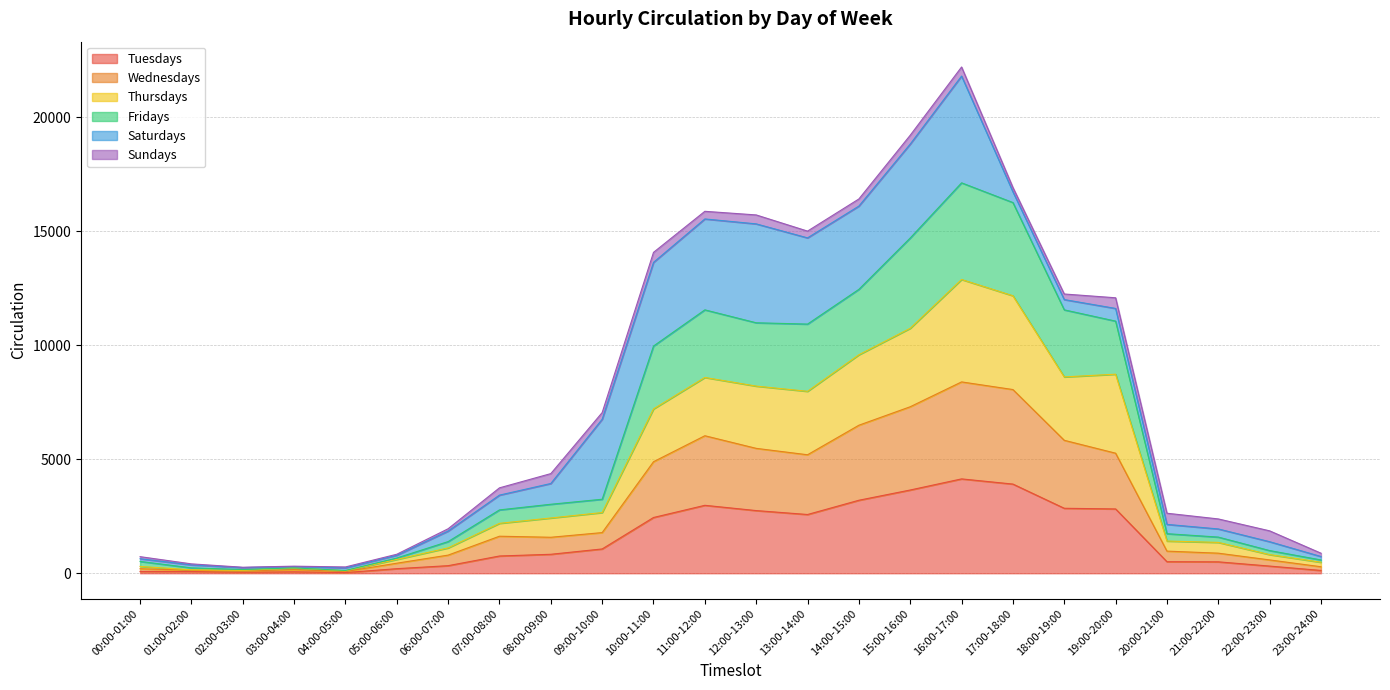

What are all the series names shown in the legend?

Tuesdays, Wednesdays, Thursdays, Fridays, Saturdays, Sundays